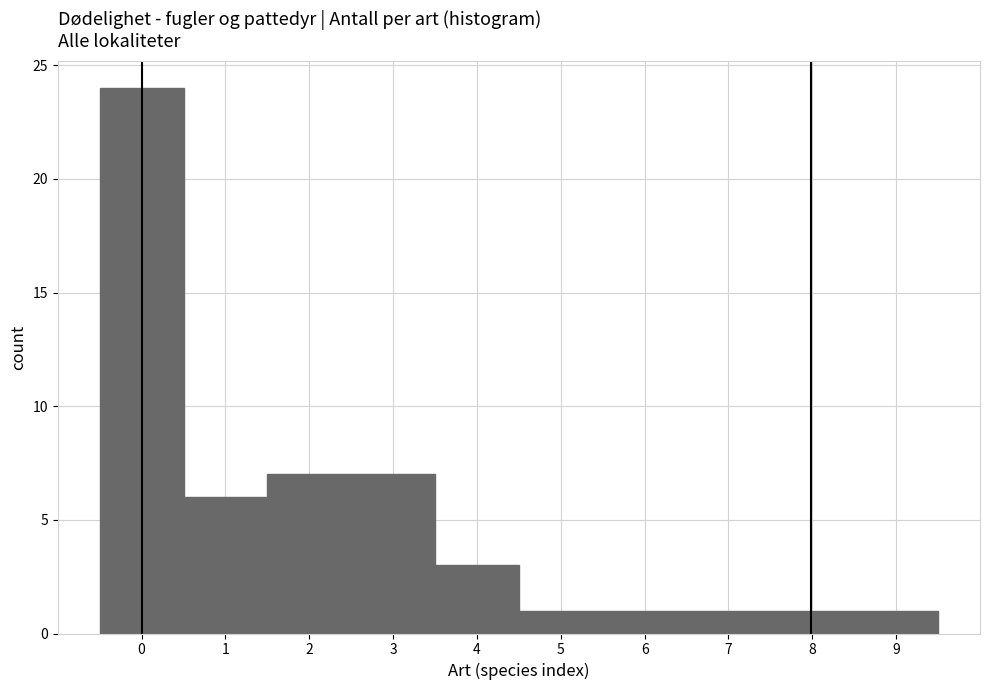

Reading left to right, transcribe this chart: for each bar, give the range it covers on the x-axis and its height. The values are not printed on the chart, so give them approximately, as read against the axis.

-0.5 to 0.5: 24
0.5 to 1.5: 6
1.5 to 2.5: 7
2.5 to 3.5: 7
3.5 to 4.5: 3
4.5 to 5.5: 1
5.5 to 6.5: 1
6.5 to 7.5: 1
7.5 to 8.5: 1
8.5 to 9.5: 1